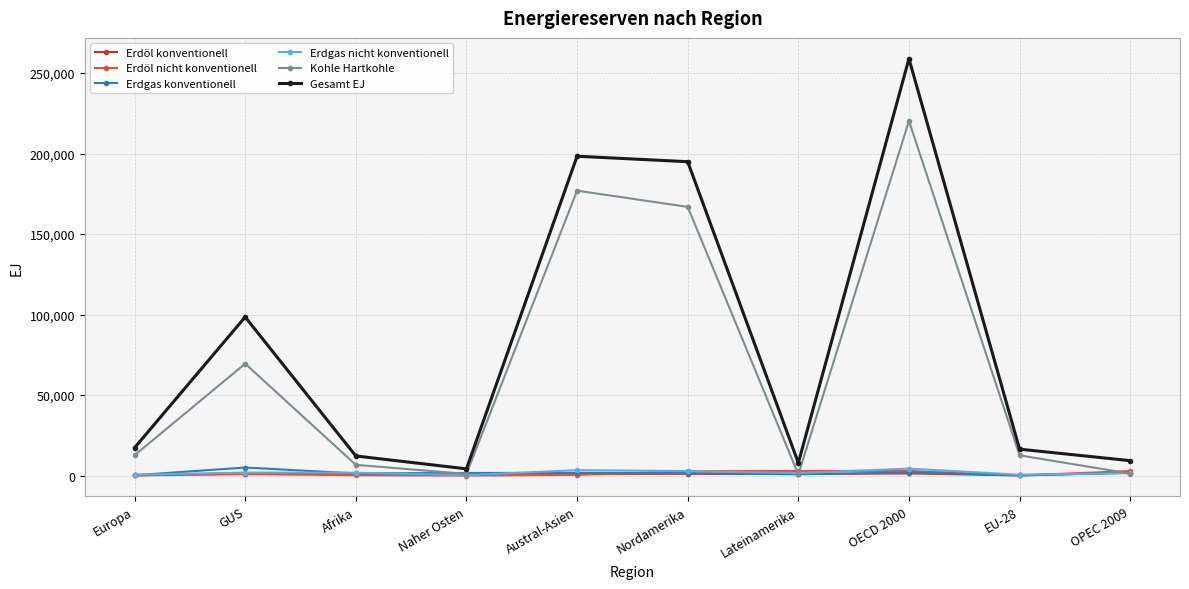

How many lines are shown in the chart?

6